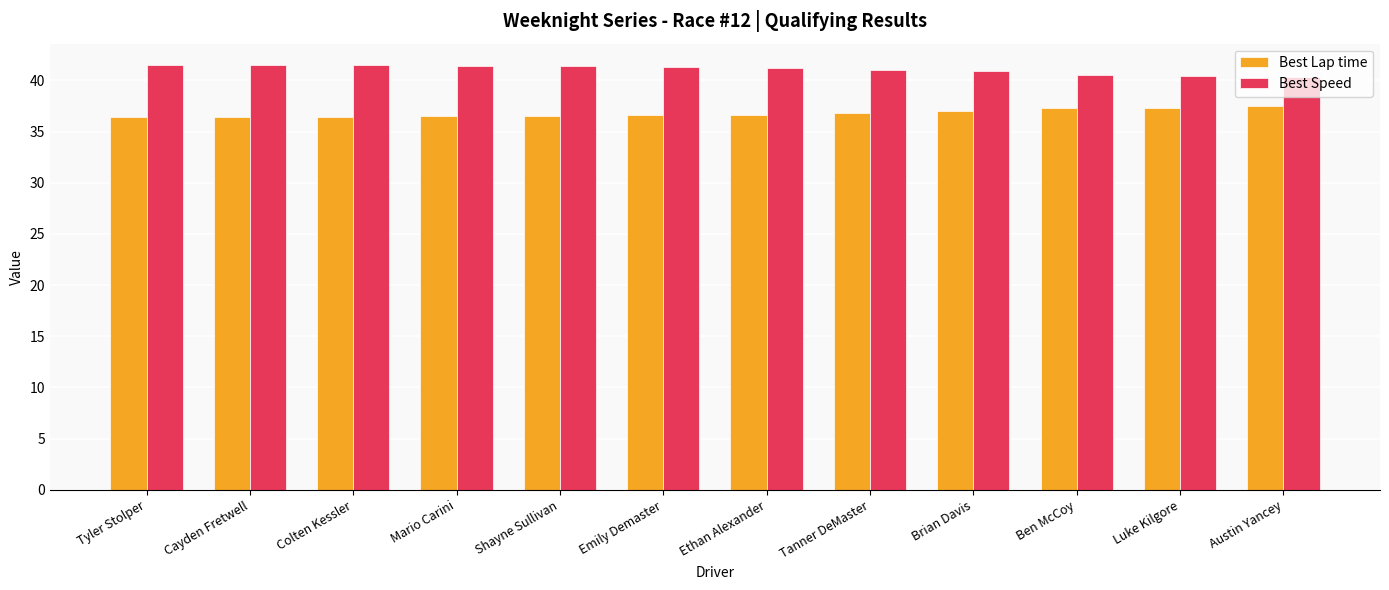

What is the sum of all Best Lap time values?

441.6